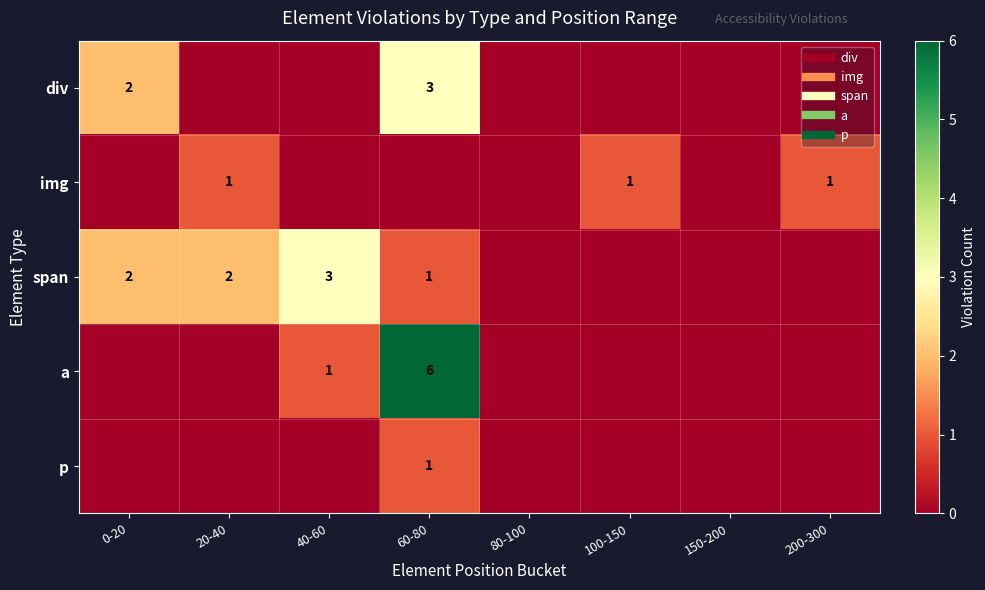

Which category has the highest value across all series?

60-80